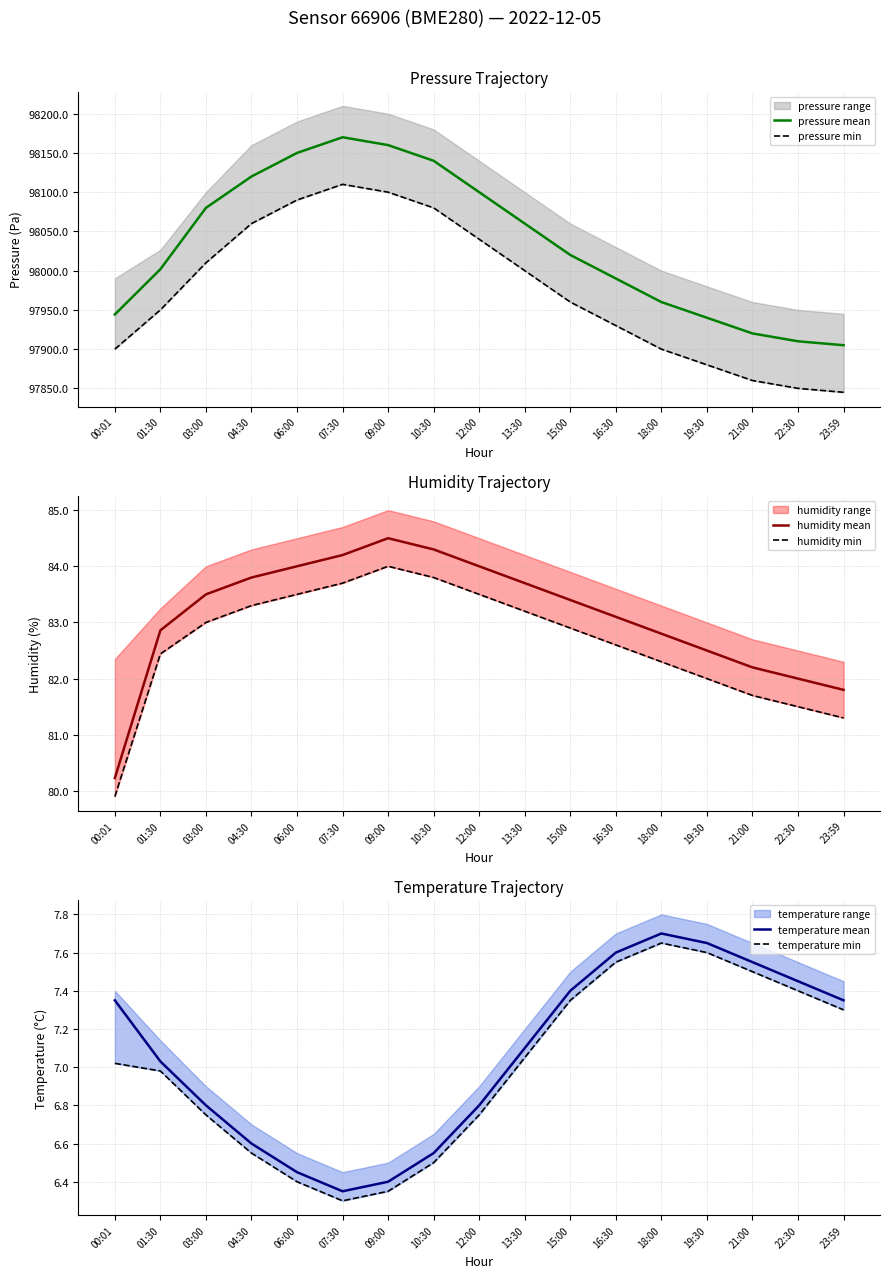

At which label is temperature min closest to 6?

07:30